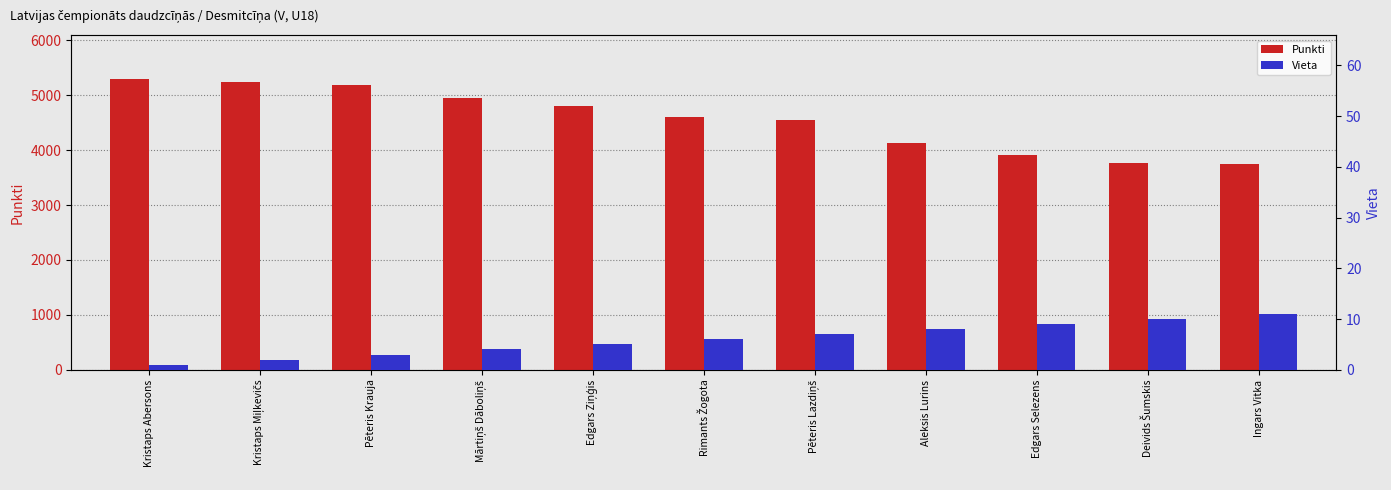

At which label does Vieta first exceed 6?

Pēteris Lazdiņš